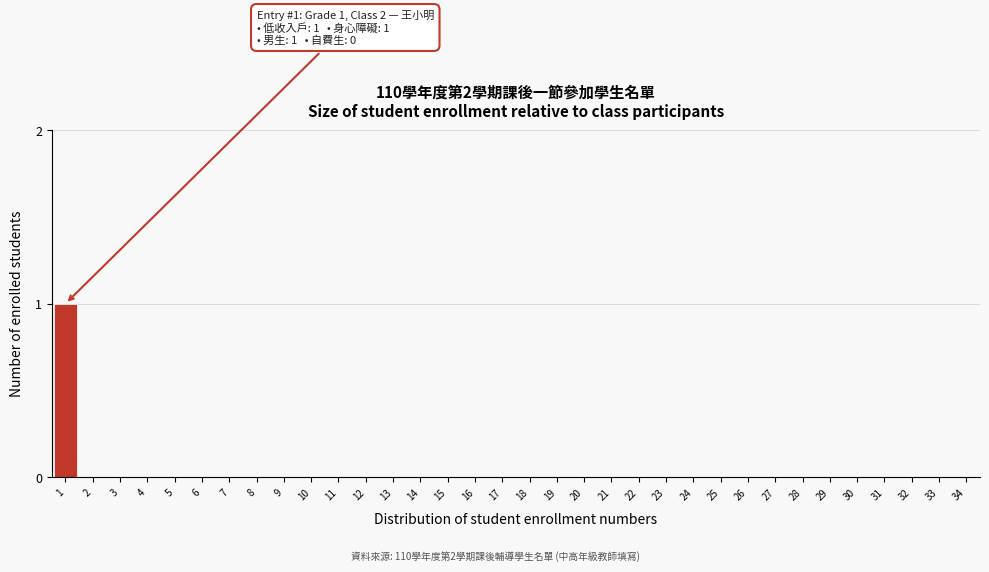

Is it true that the value at 29 is 1?

False